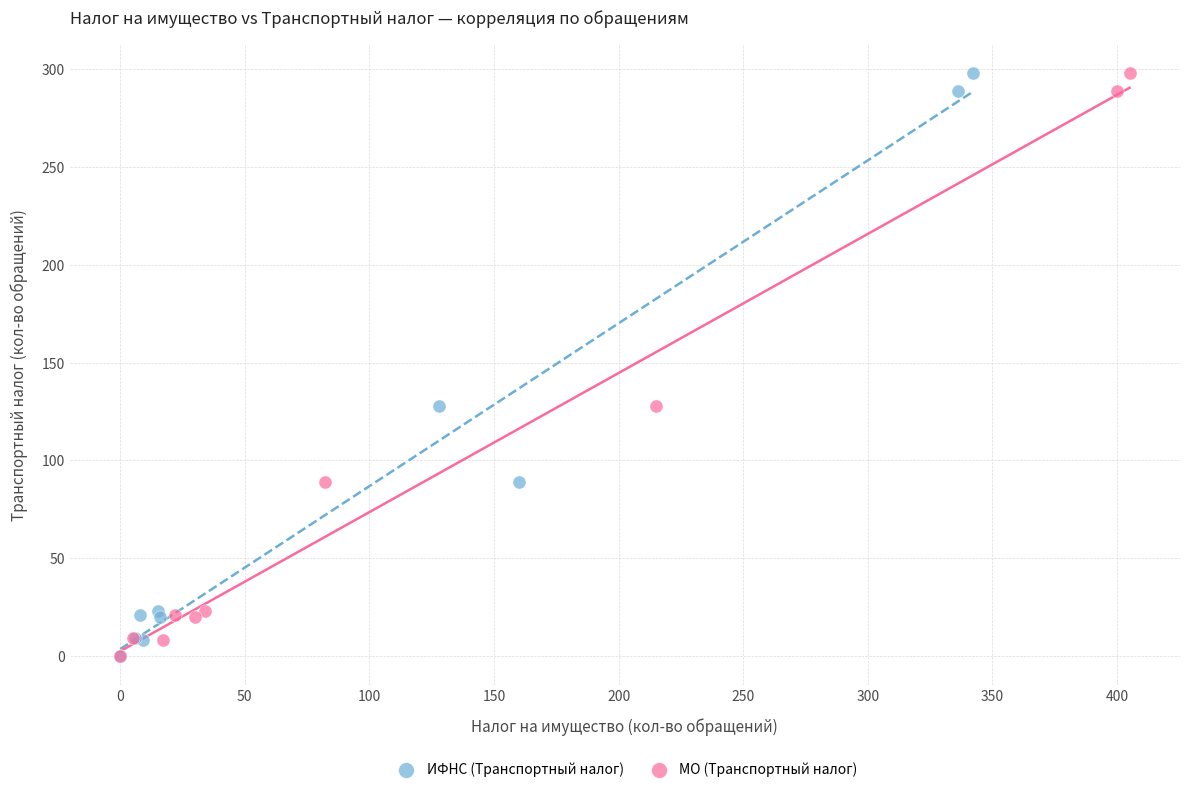

What are all the series names shown in the legend?

ИФНС (Транспортный налог), МО (Транспортный налог)